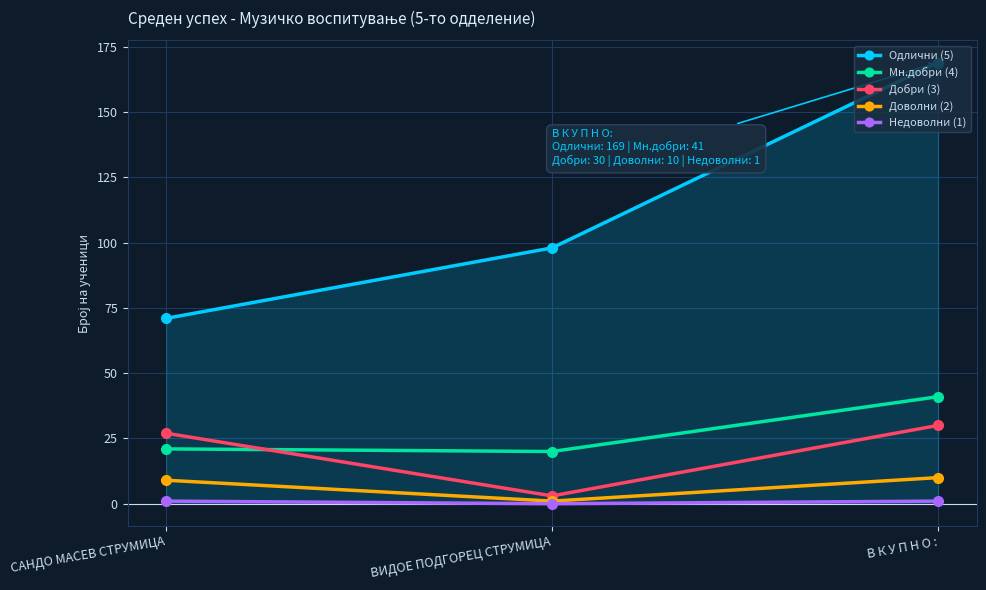

Which series has the largest range (max minus min)?

Одлични (5)